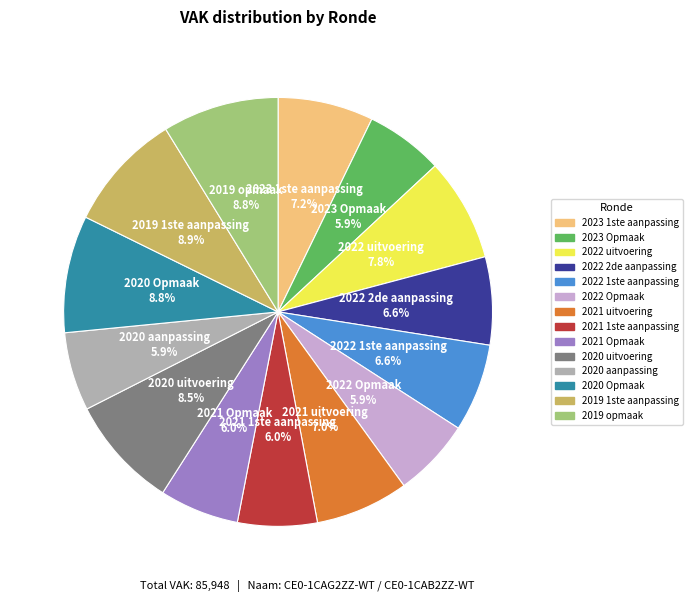

Is the sum of 2019 opmaak and 2020 uitvoering greater than half?

No